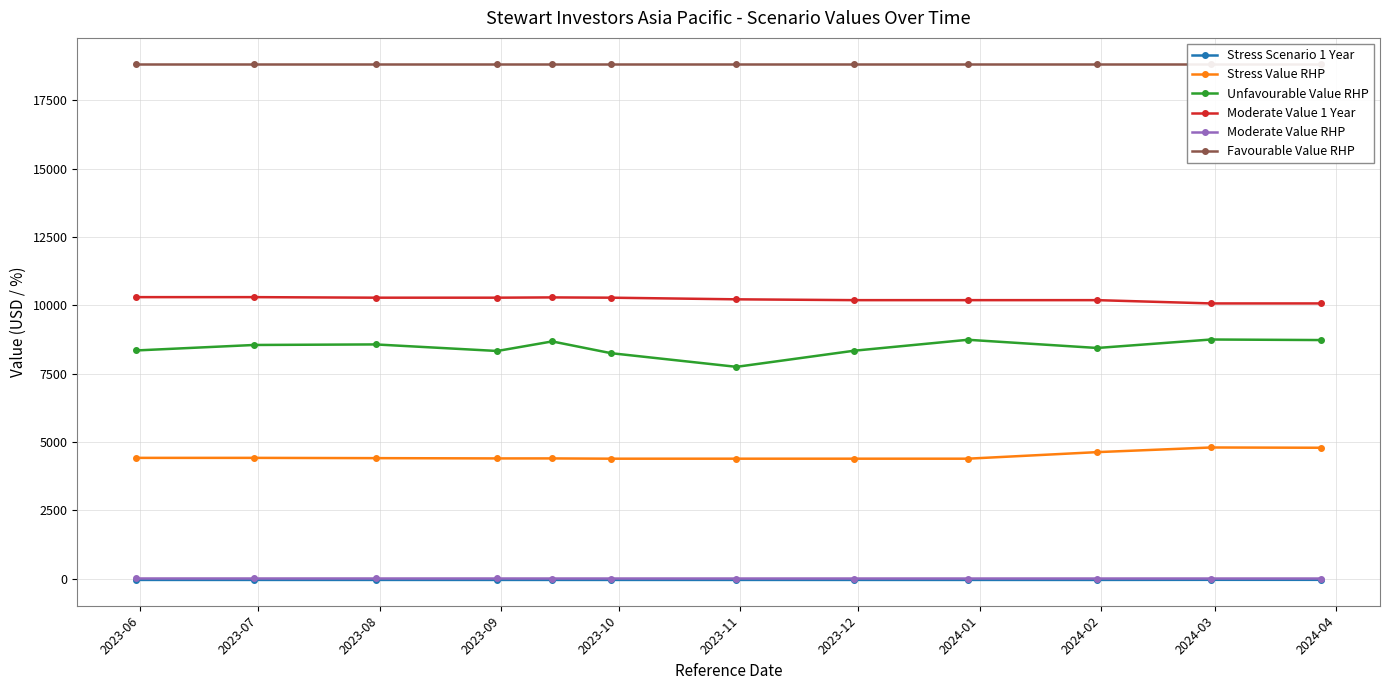

What is the maximum value for Unfavourable Value RHP?

8750.0